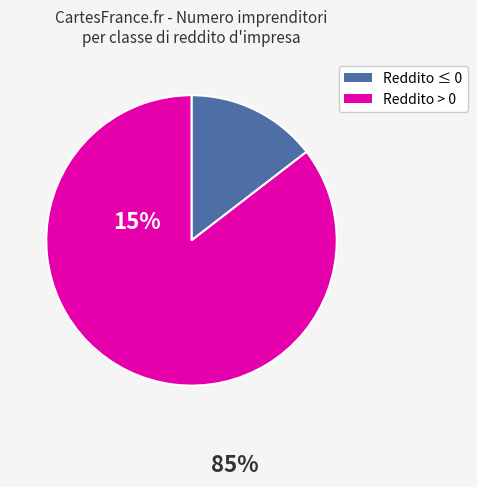

How many slices are in this pie chart?

2